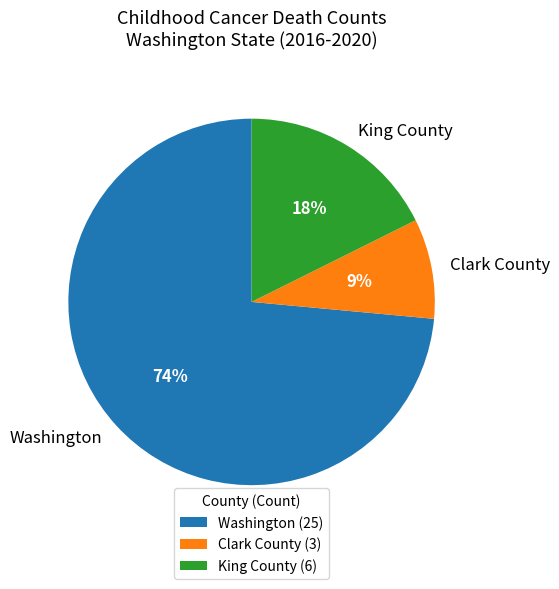

How many slices are in this pie chart?

3